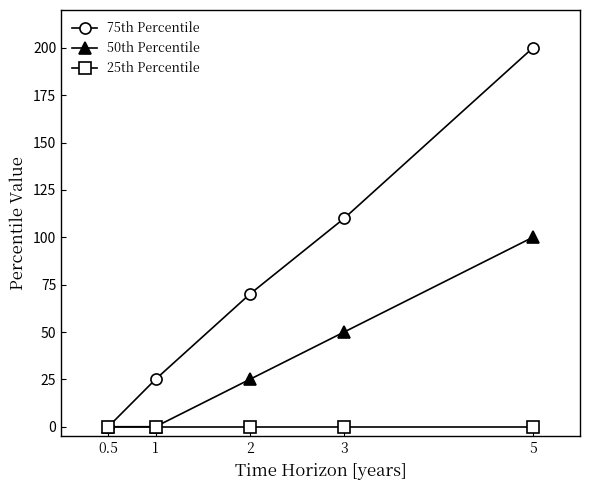

Which label corresponds to the largest value in the chart?

5